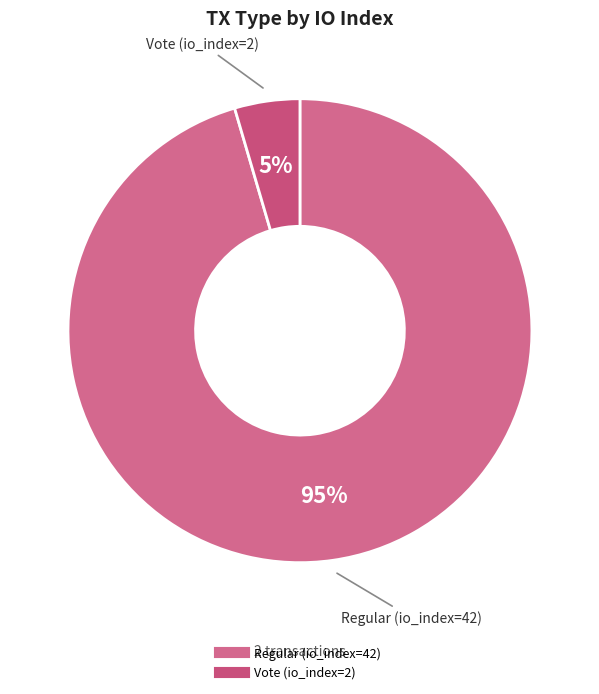

To the nearest percent, what is the average slice percentage?

50%